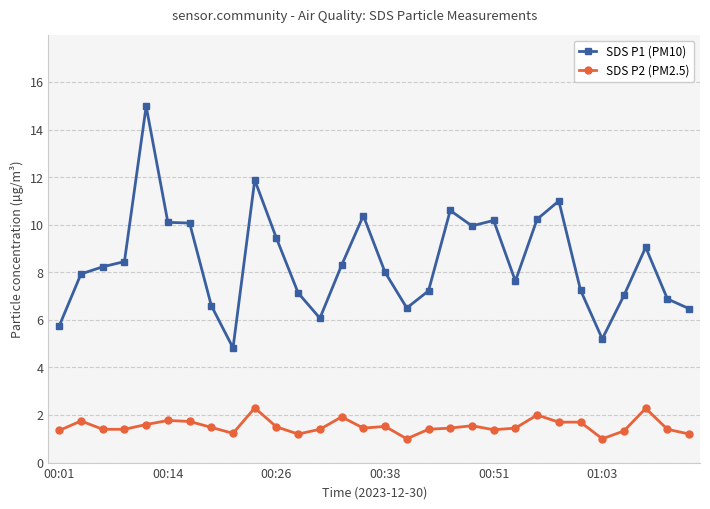

What is the average value of the SDS P1 (PM10) series?

8.4